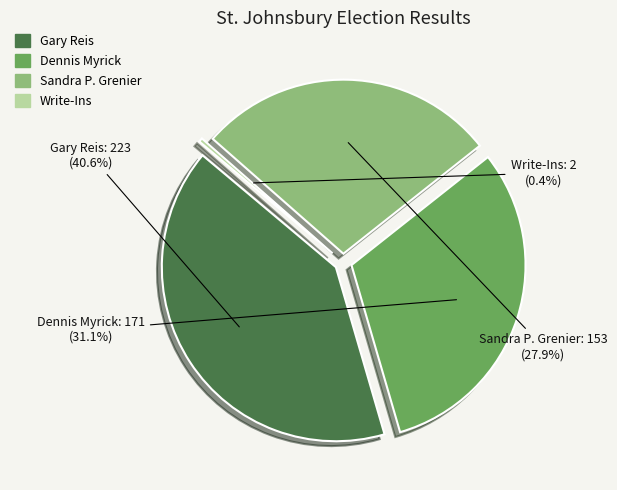

To the nearest percent, what portion does Sandra P. Grenier represent?

28%